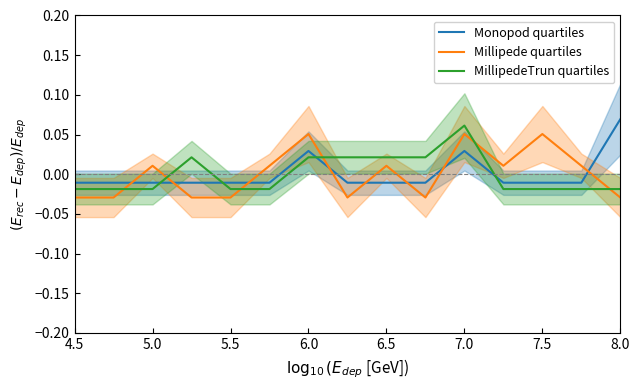

At which label does MillipedeTrun quartiles reach its peak?

7.0